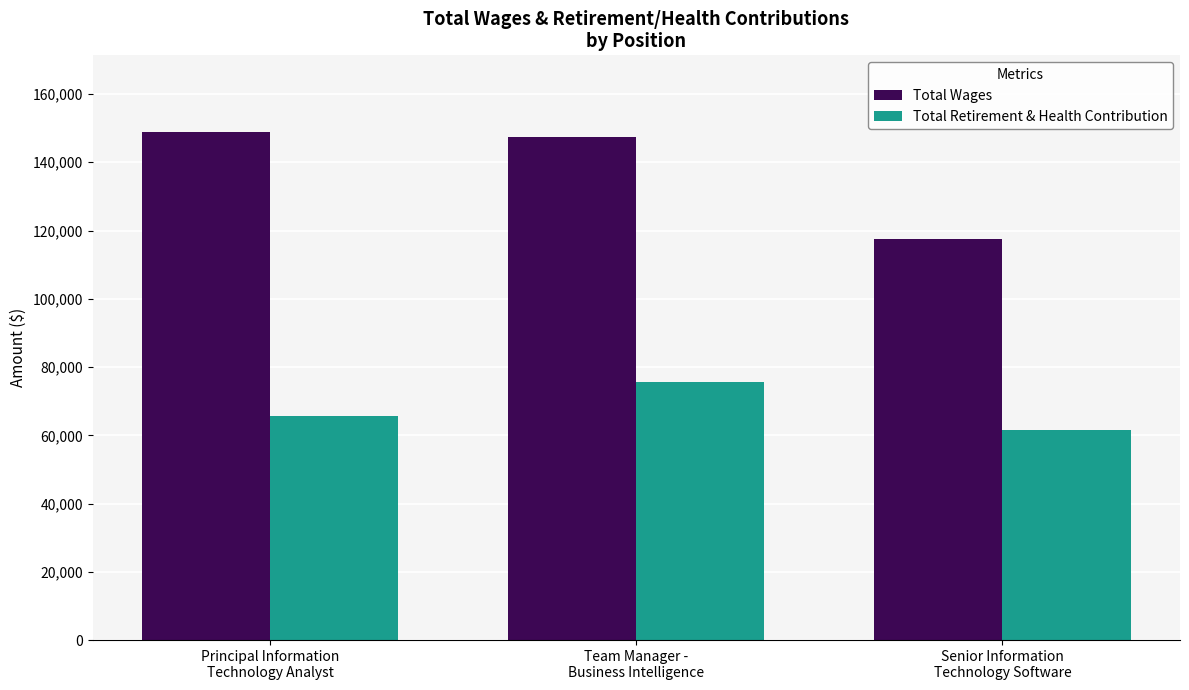

Is it true that Total Wages equals 117444 at Senior Information
Technology Software?

True